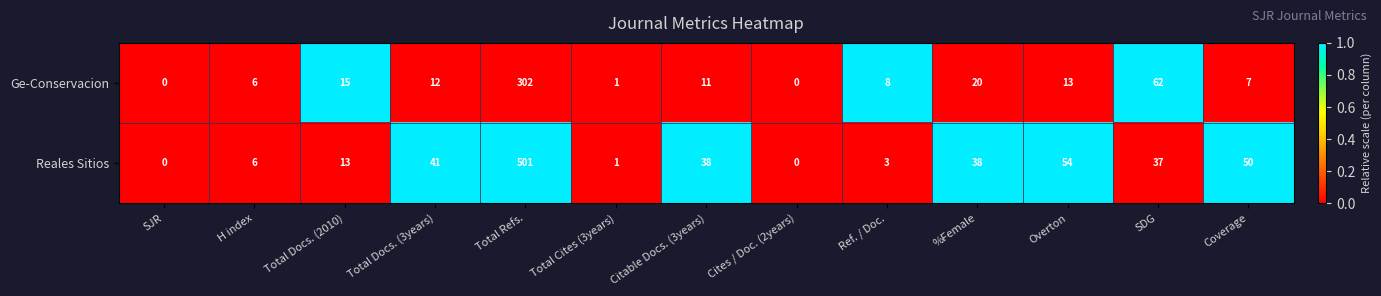

How many values in the Reales Sitios series are below 37?

6